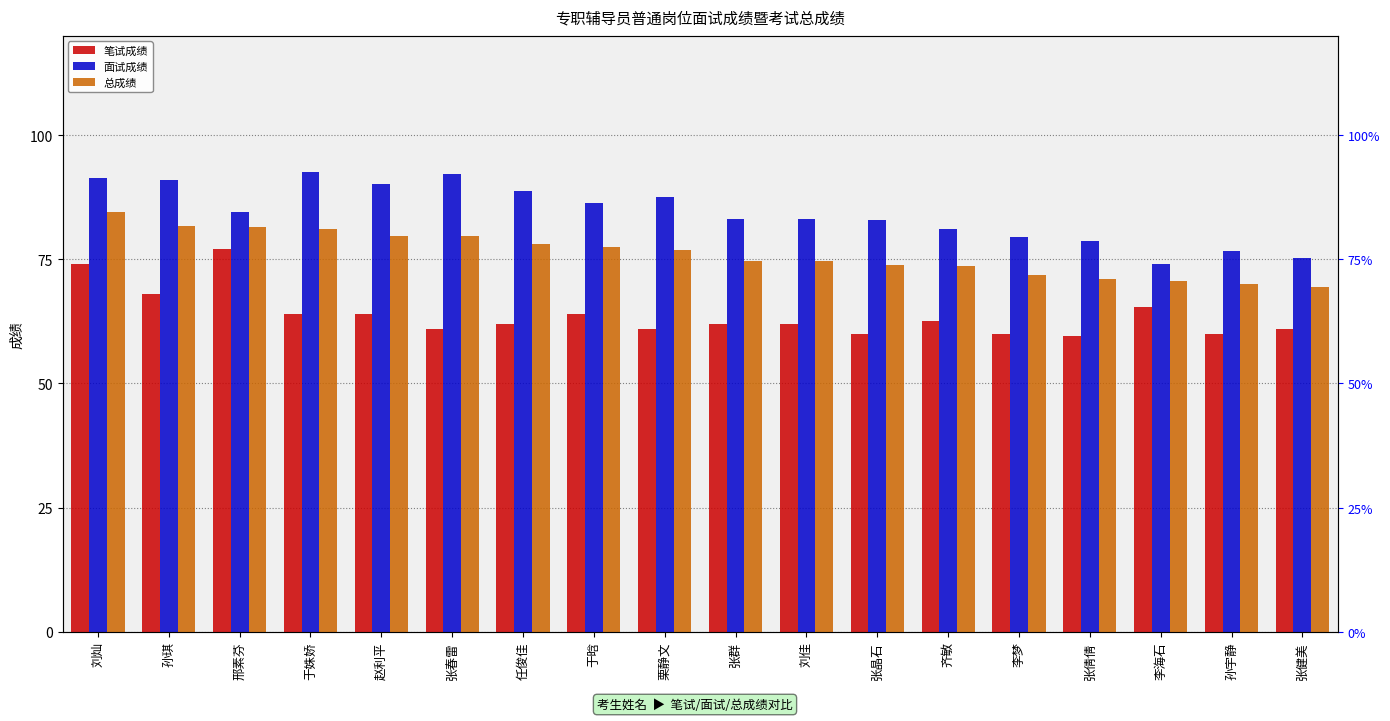

What are all the series names shown in the legend?

笔试成绩, 面试成绩, 总成绩